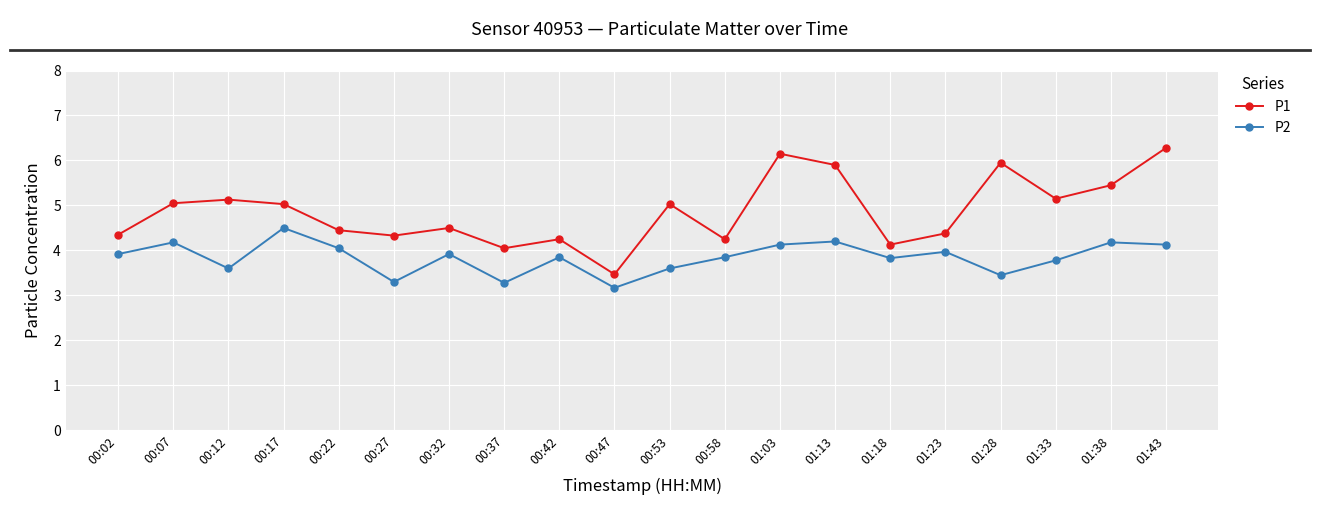

What is the difference between the highest and lowest values at 00:07?

0.9